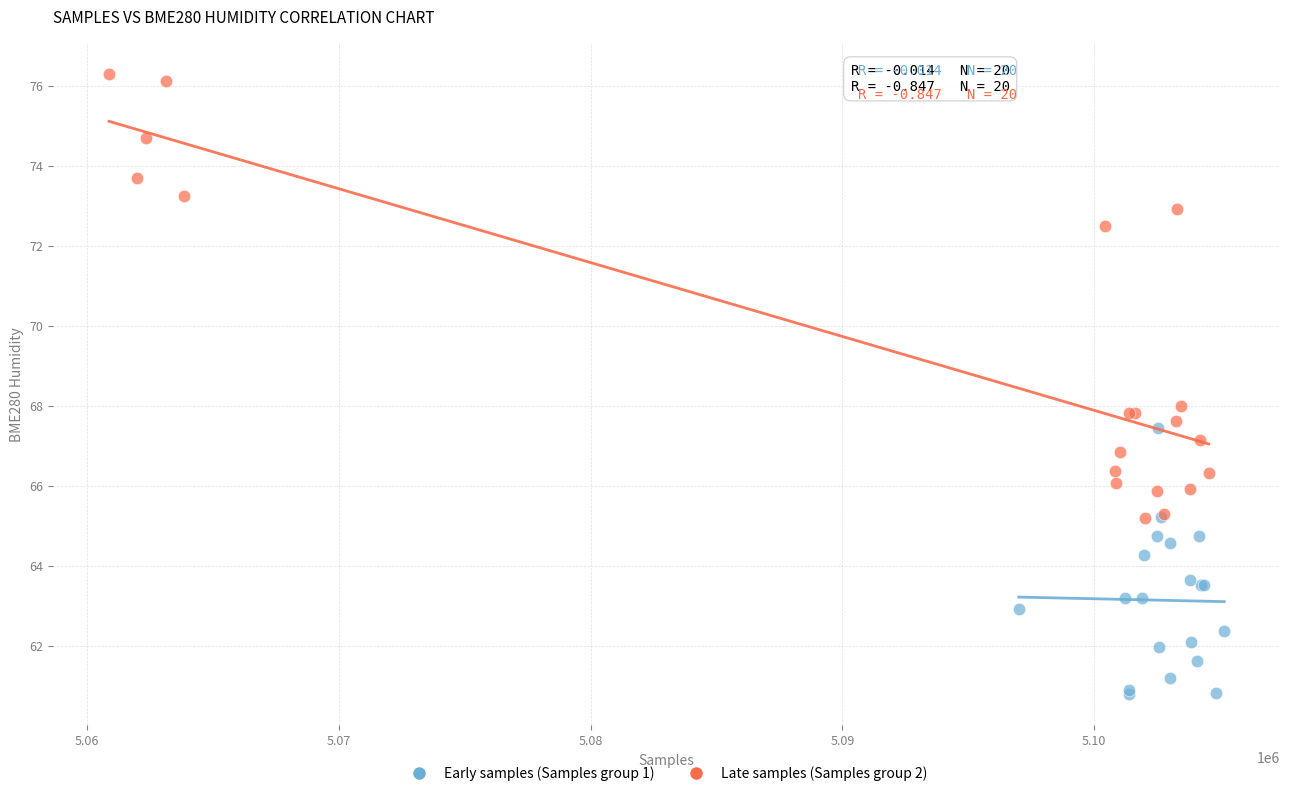

Which series reaches the maximum Y coordinate?

Late samples (Samples group 2)